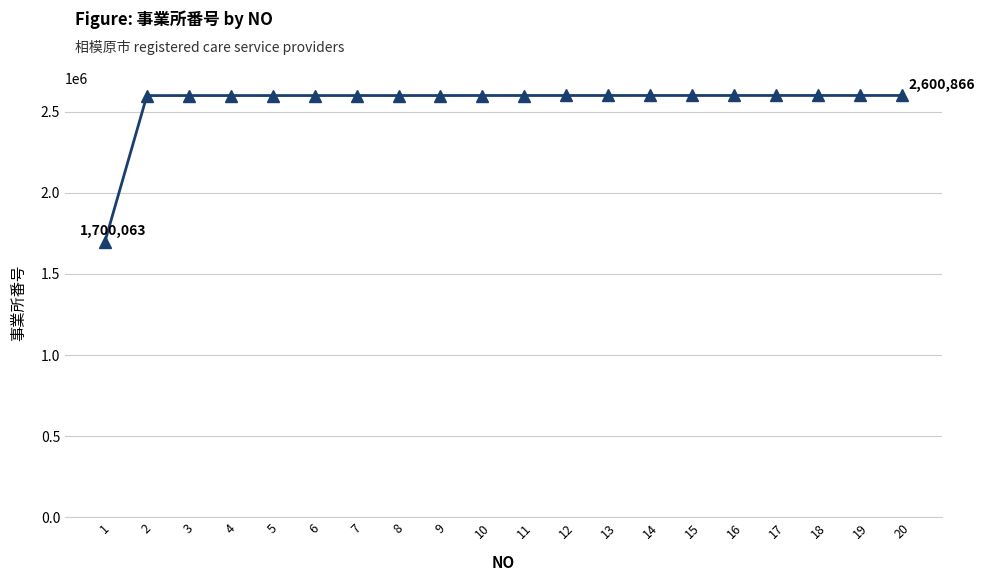

The chart shows a value of 566443 at 12. True or false?

False